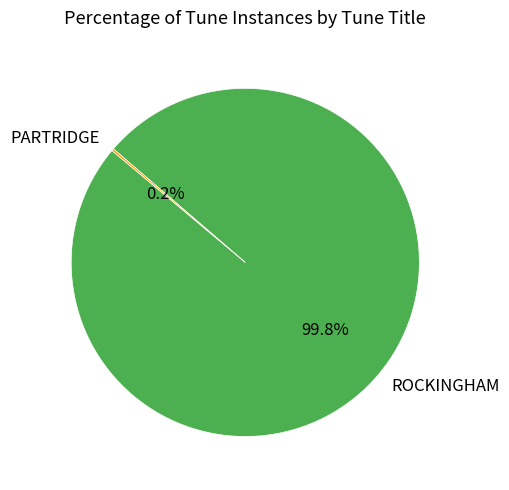

What is the largest slice in the pie chart?

ROCKINGHAM